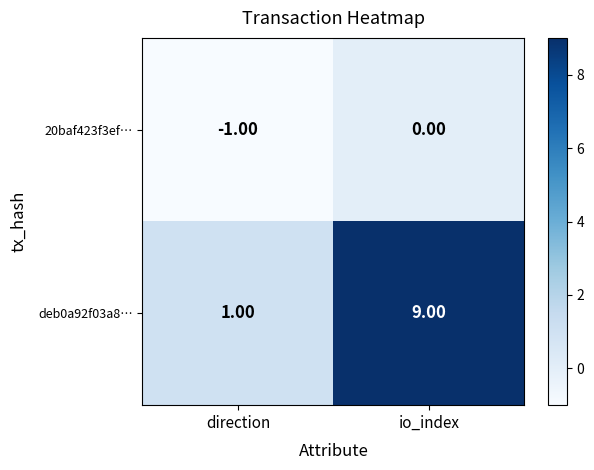

Which series has the largest total across all categories?

deb0a92f03a8…